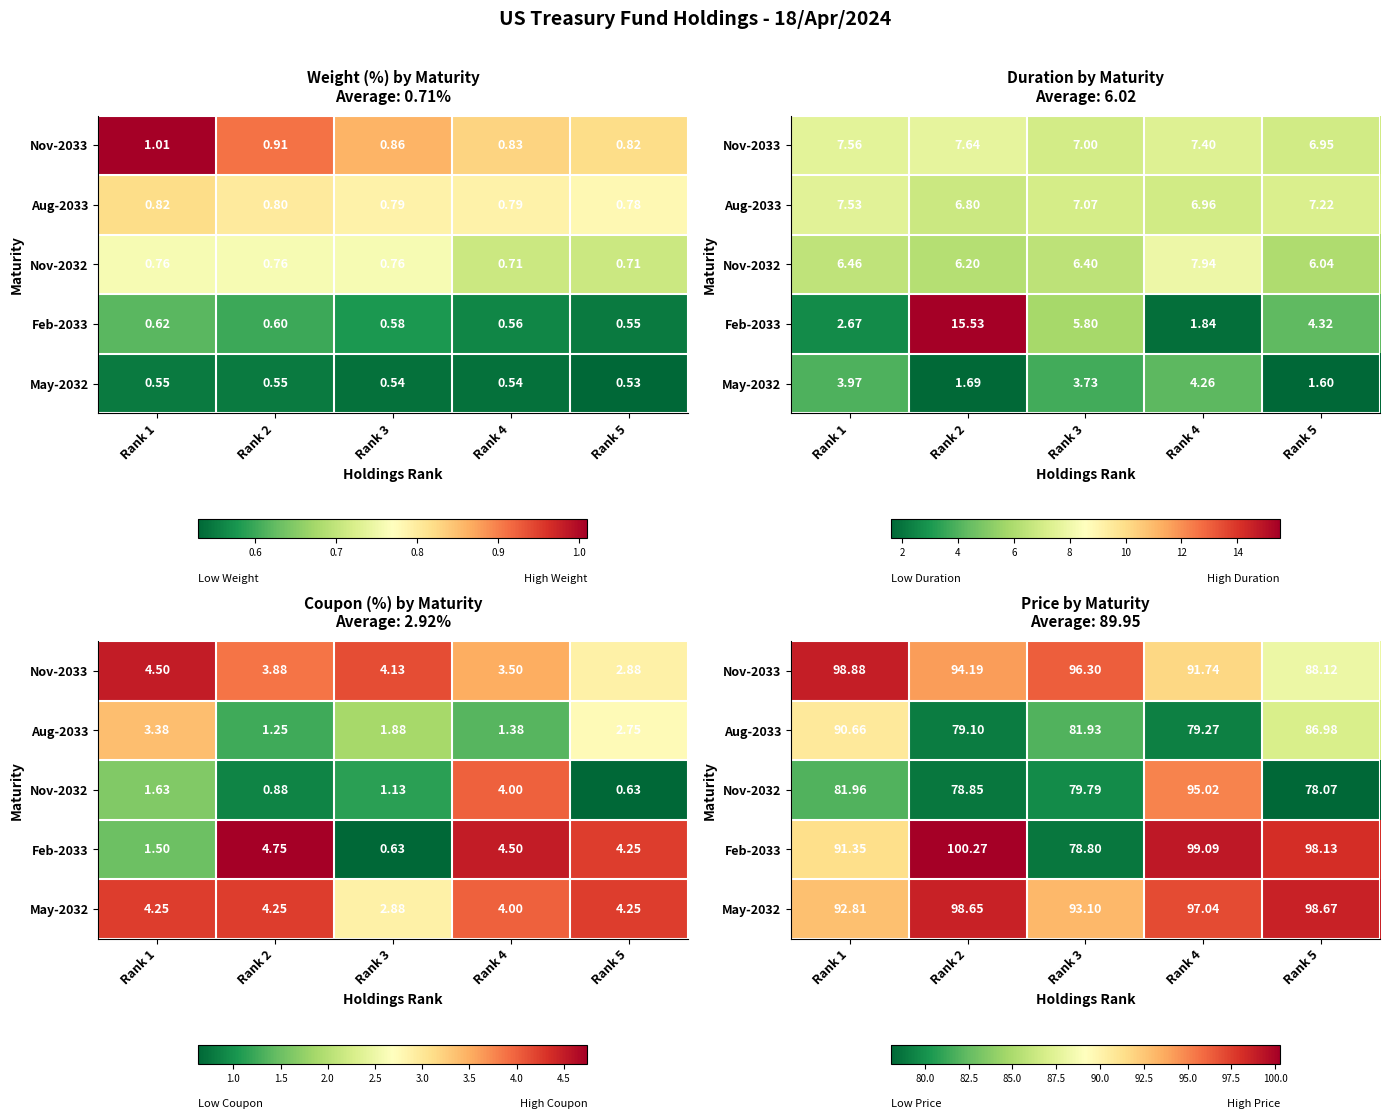

Rank the categories by May-2032 value from lowest to highest.

Rank 1, Rank 3, Rank 4, Rank 2, Rank 5